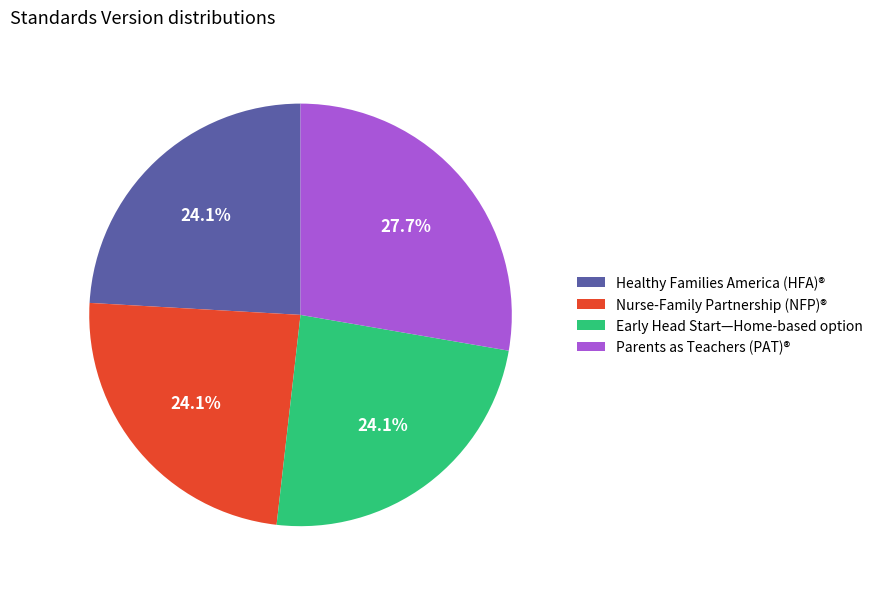

Count the number of slices in the pie.

4